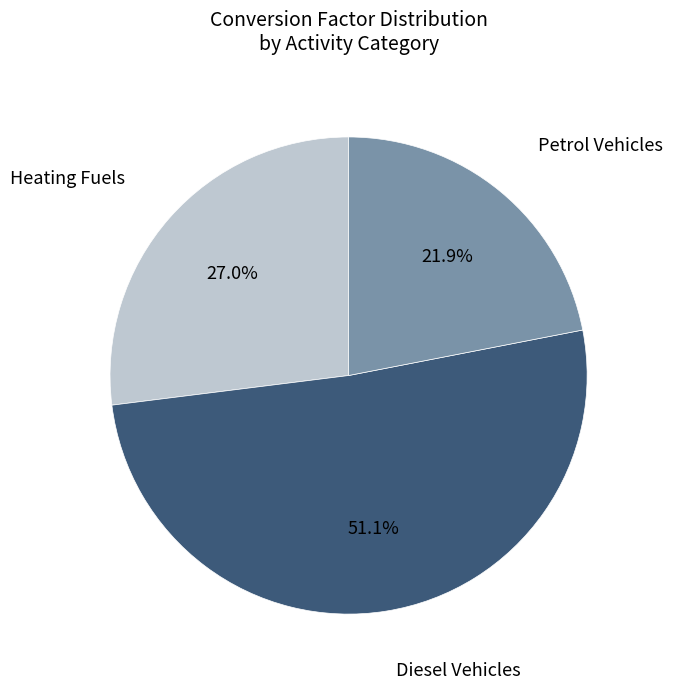

To the nearest percent, what is the difference between the largest and smallest slice percentages?

29%